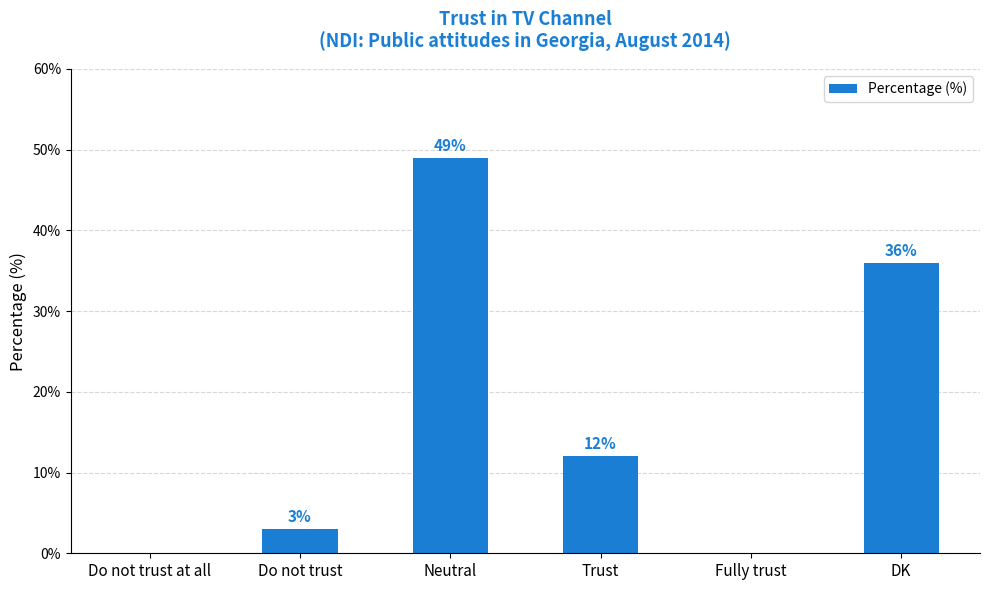

The value at Do not trust at all is -16. True or false?

False